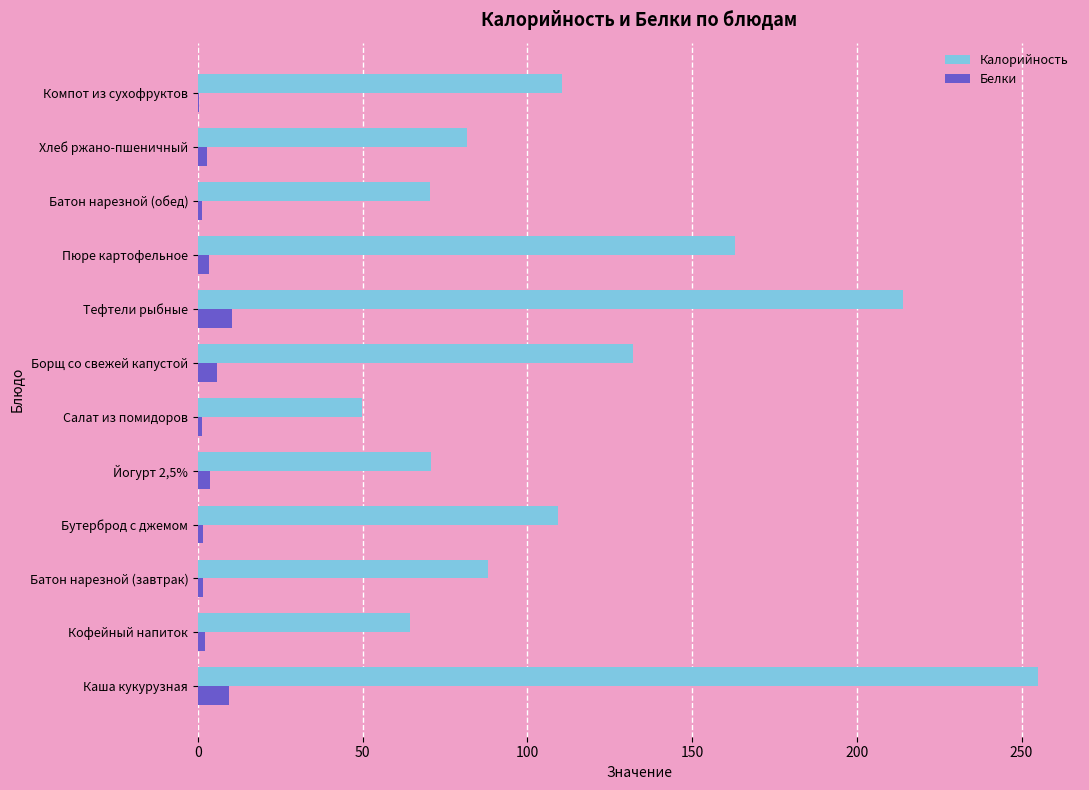

What is the sum of all Калорийность values?

1408.1